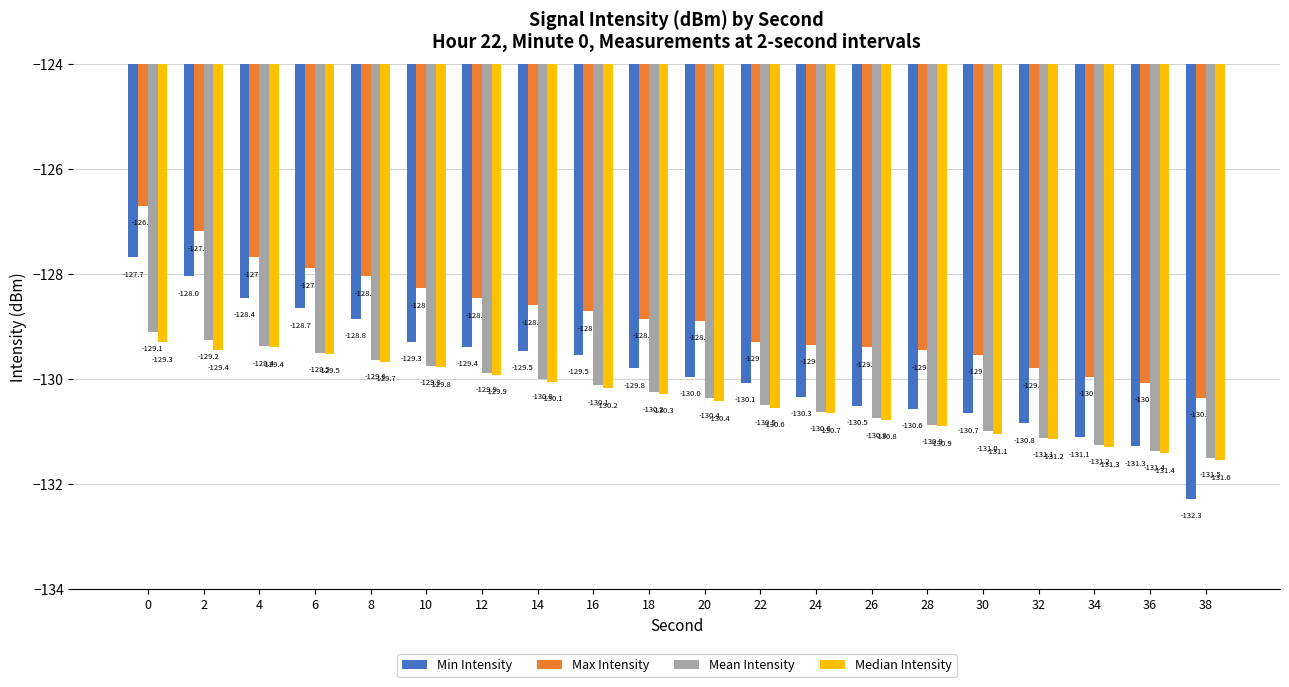

Between 14 and 38, which series saw the biggest shift?

Min Intensity